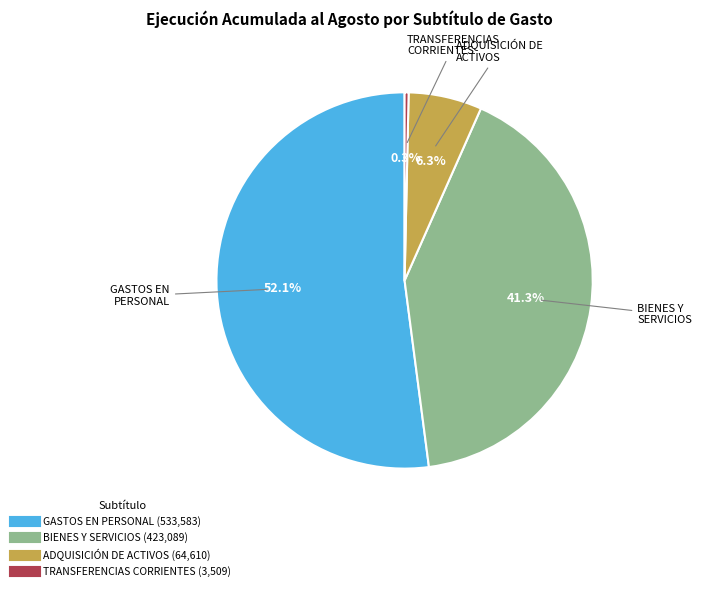

Is there a majority slice in this chart?

Yes